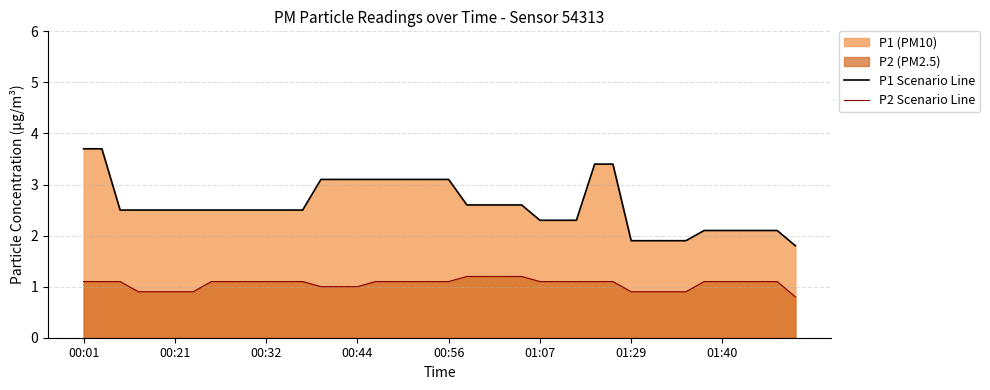

True or false: P1 Scenario Line has a value of 3.1 at 00:44.

True